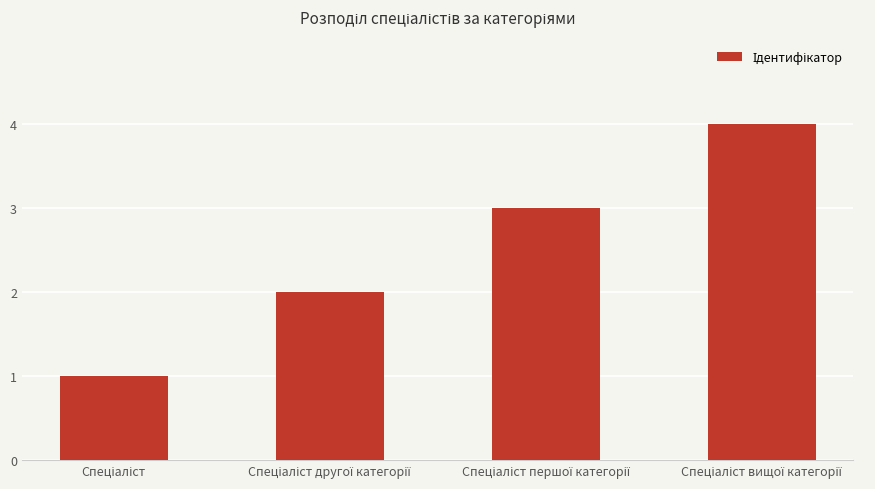

What is the greatest value displayed?

4